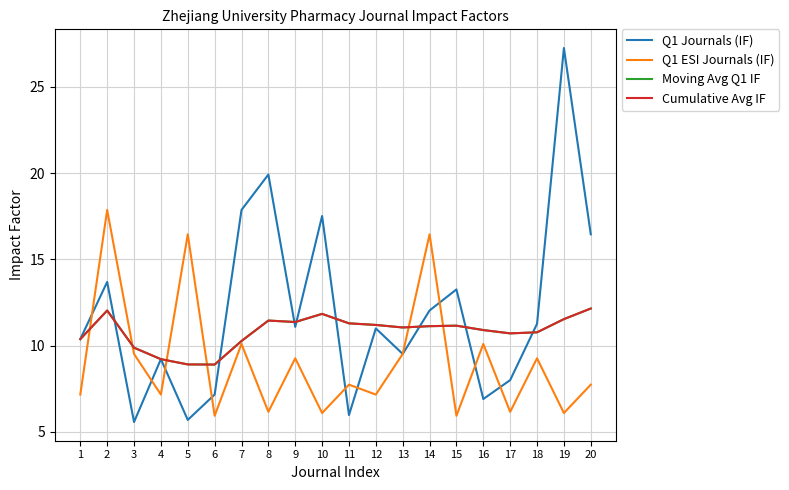

At how many categories does at least one series exceed 6?

20